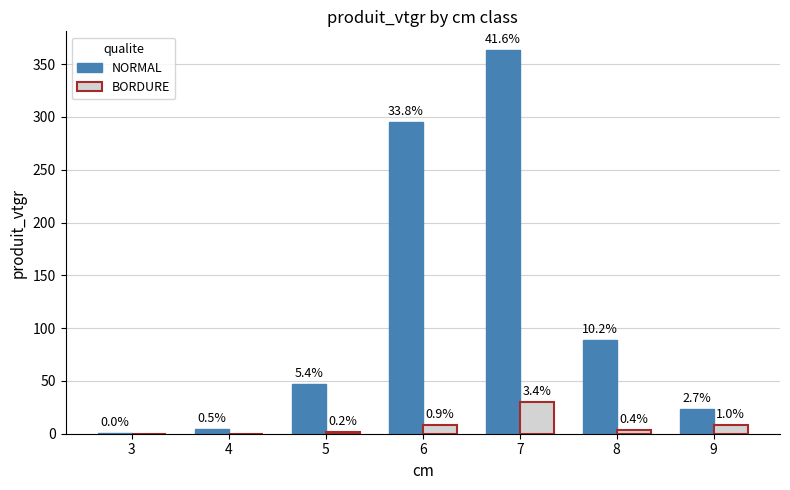

What value does the NORMAL series have at 8?

88.7